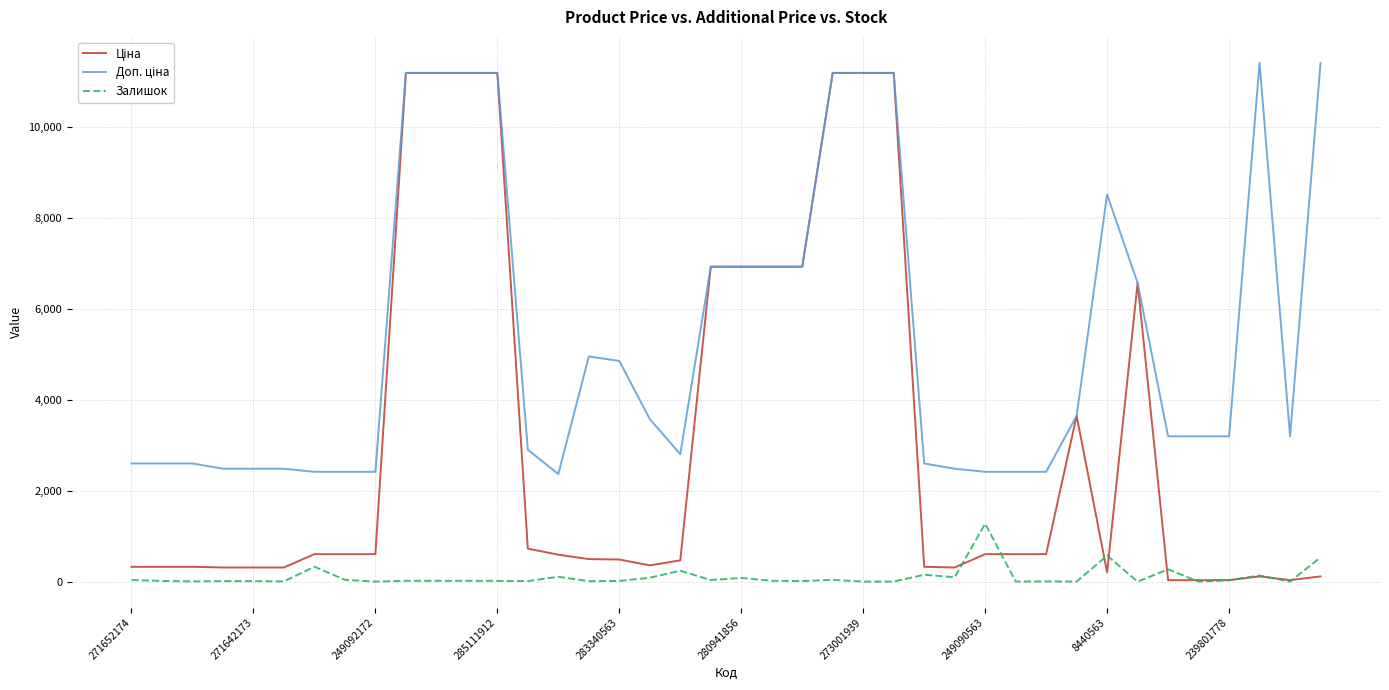

The Залишок series shows 551.1 at 273001939. True or false?

False